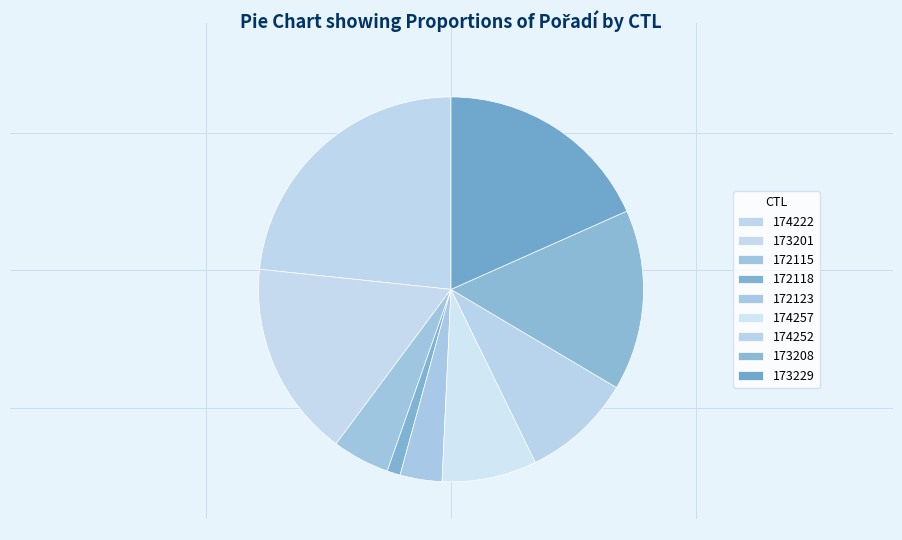

Is there a majority slice in this chart?

No